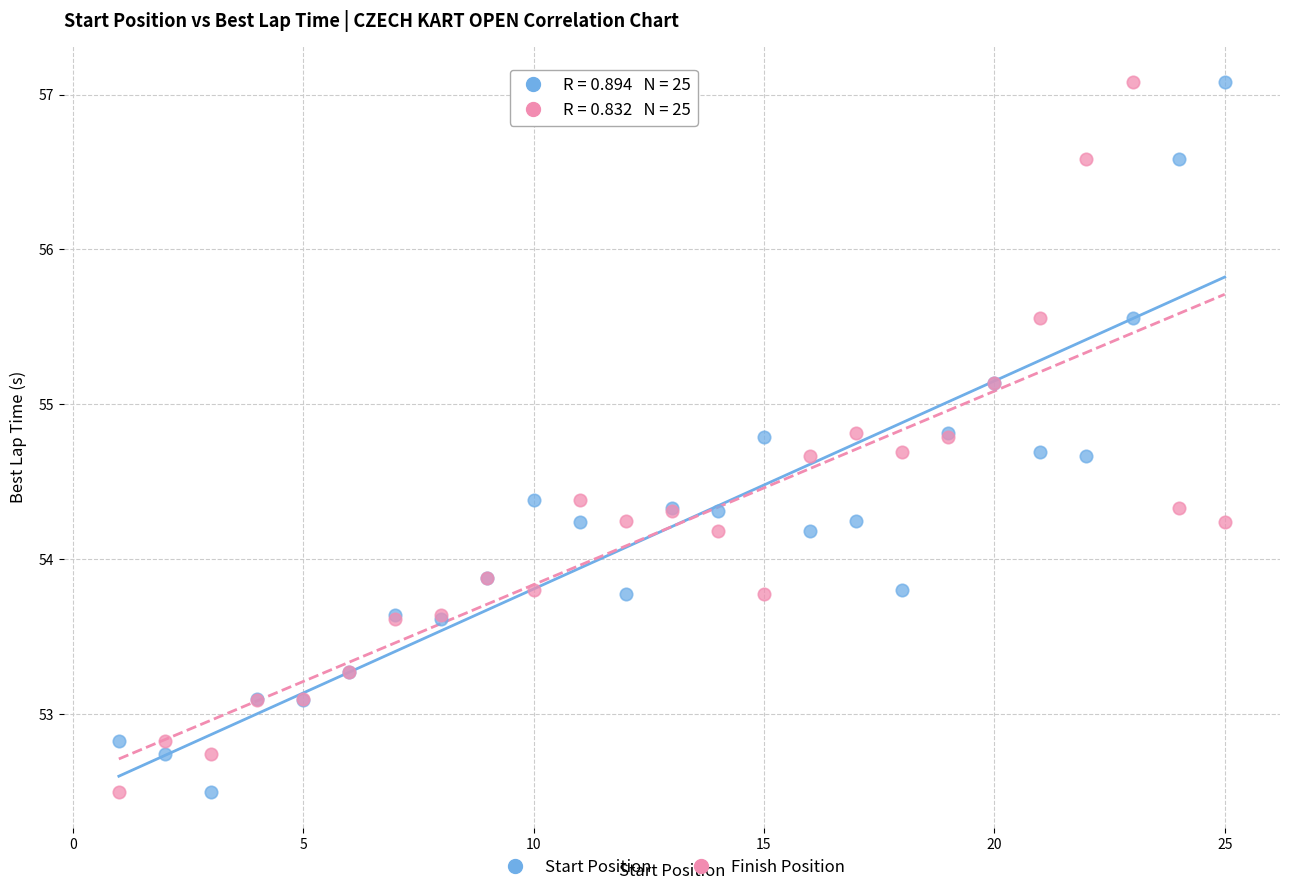

What are all the series names shown in the legend?

Start Position, Finish Position